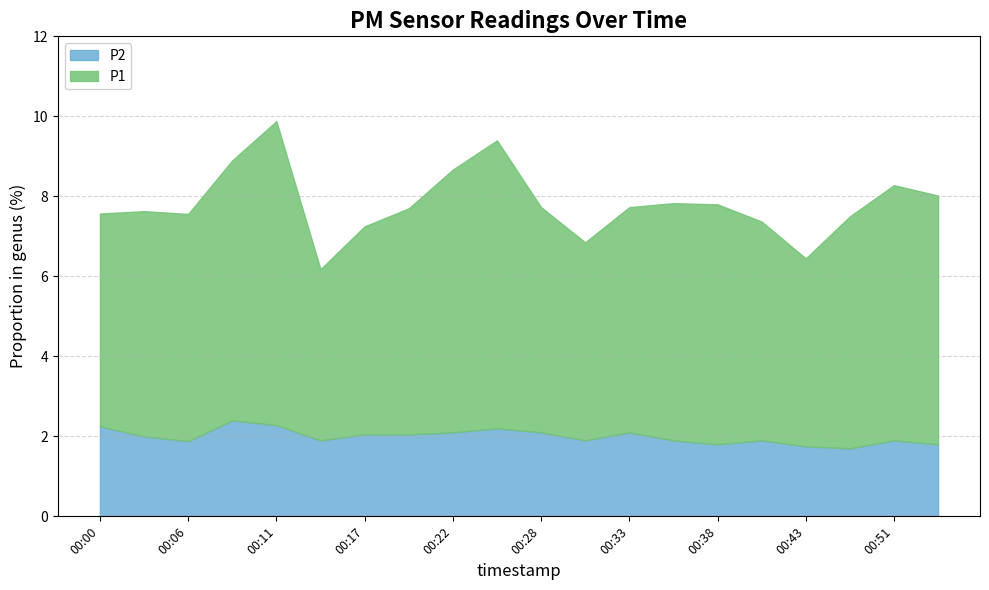

Is the value of P1 at 00:53 greater than the value of P2 at 00:41?

Yes